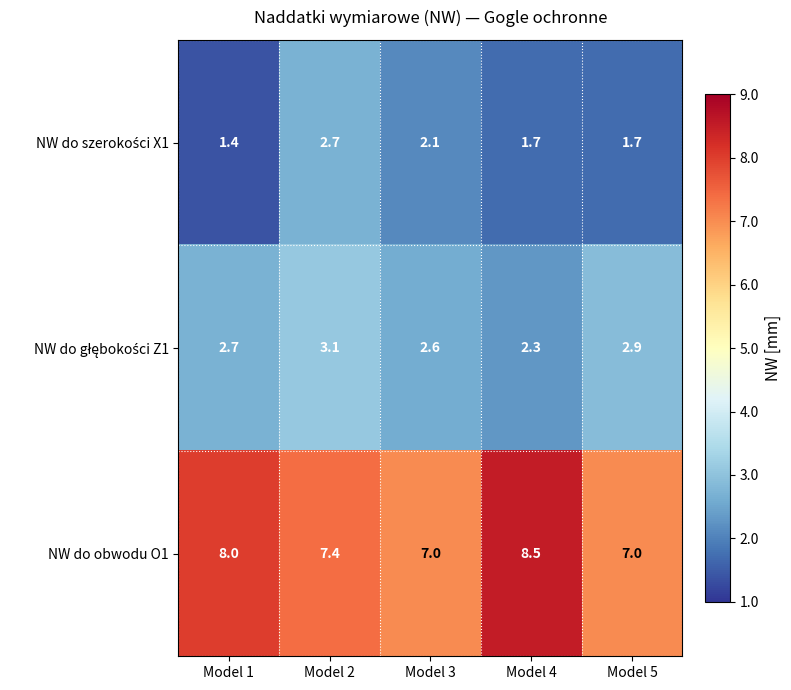

True or false: NW do obwodu O1 has a value of 9.7 at Model 5.

False